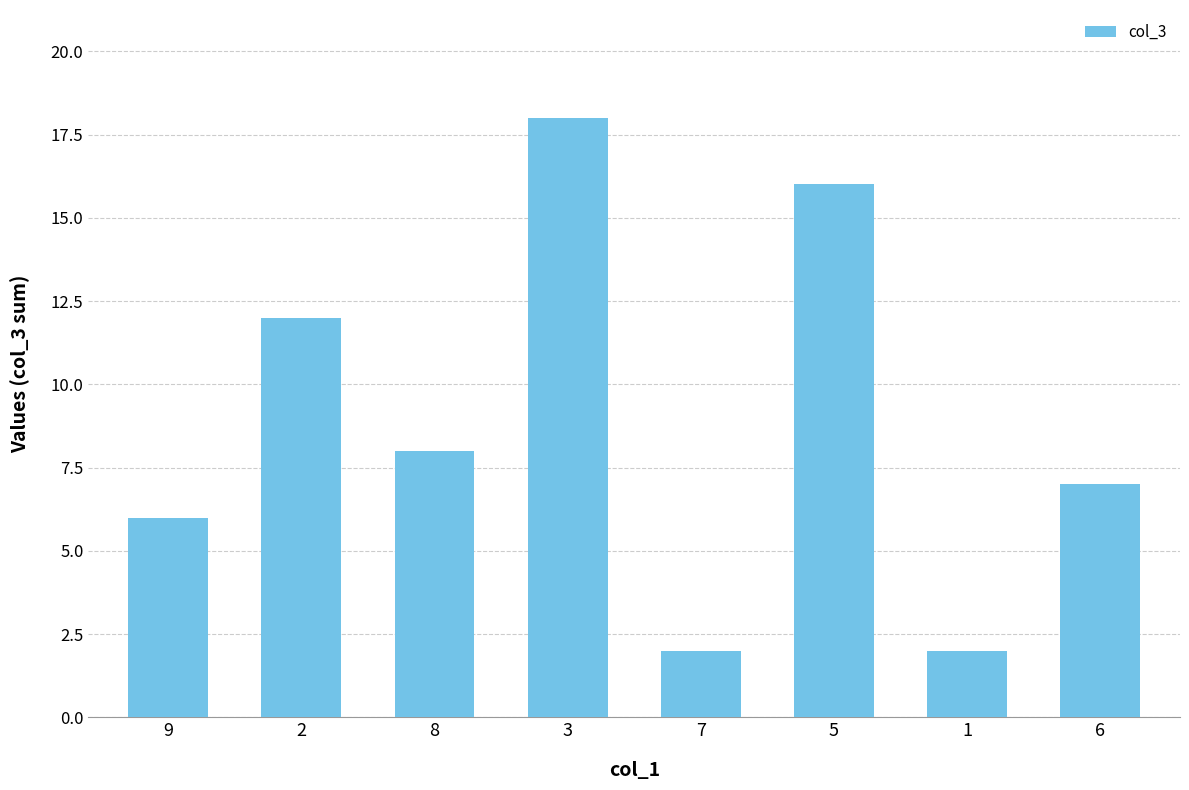

What is the change in value from 5 to 6?

-9